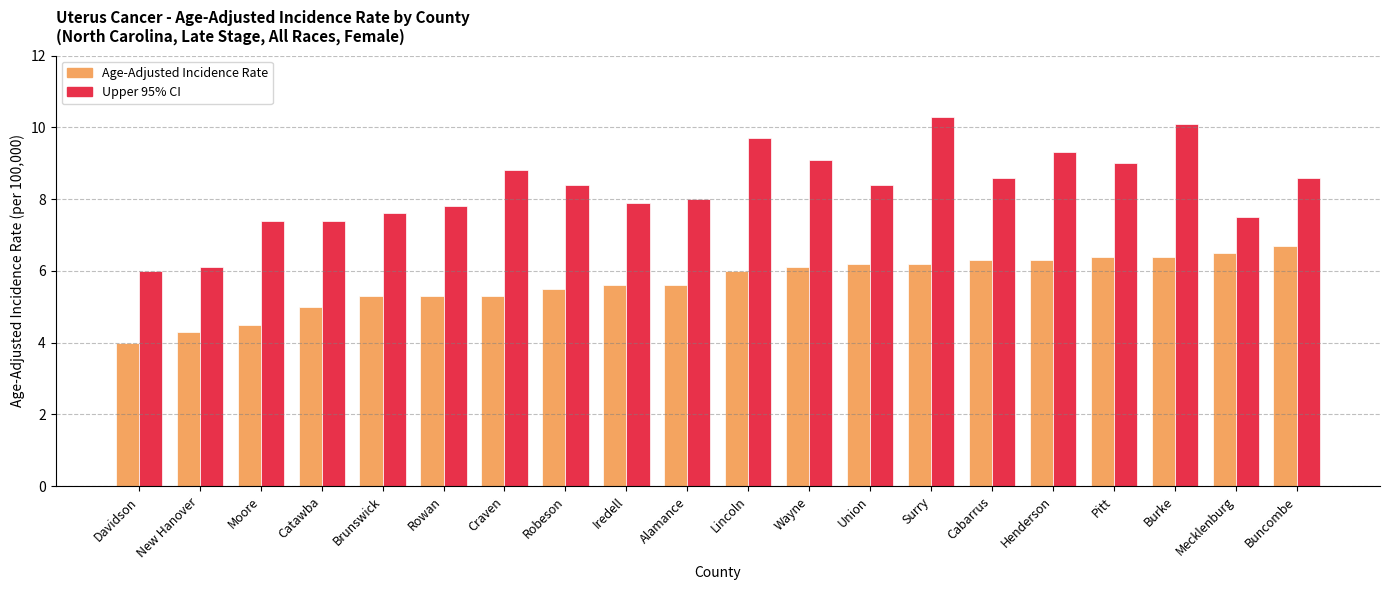

The Age-Adjusted Incidence Rate series shows 5.3 at Brunswick. True or false?

True